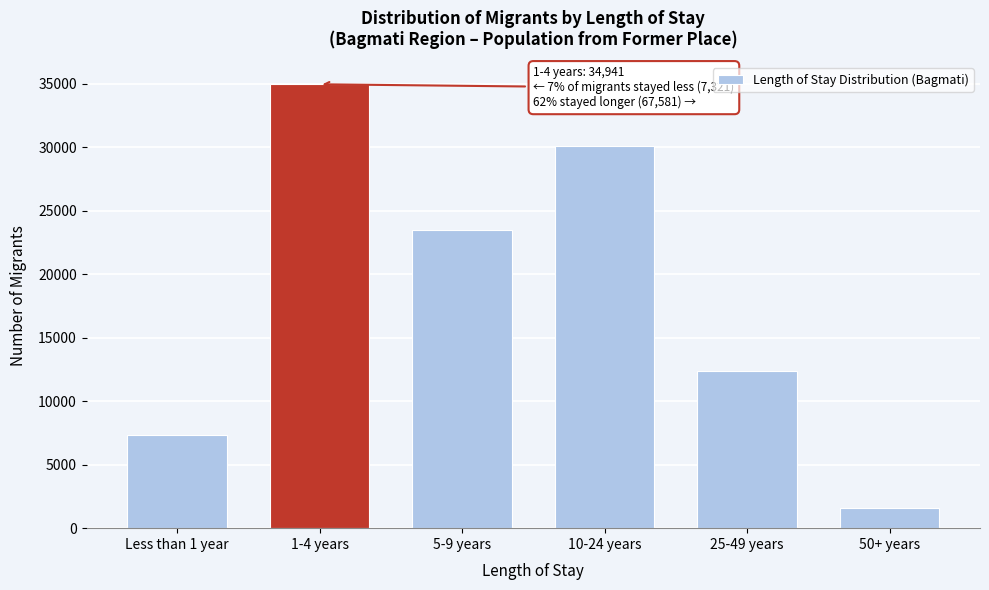

Reading left to right, transcribe all the data shown in this chart.

7321	34941	23489	30090	12408	1594